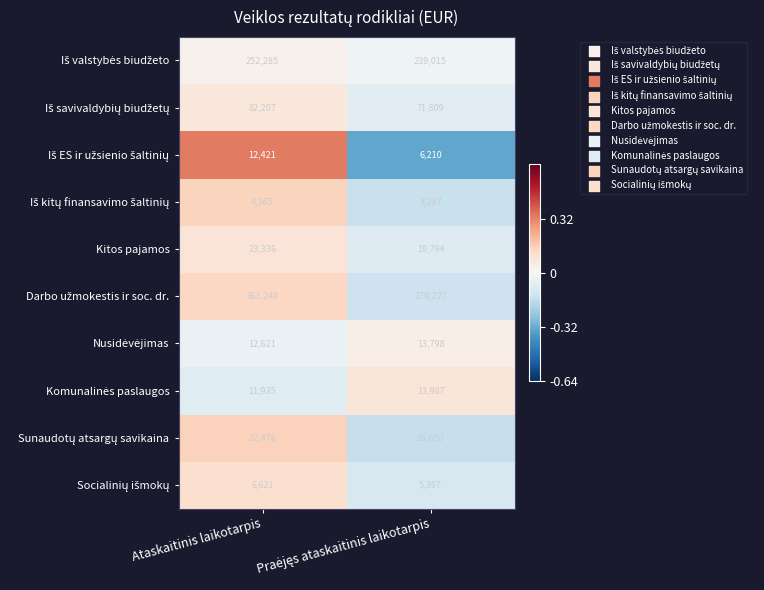

How many values in the Kitos pajamos series are below 23336?

1